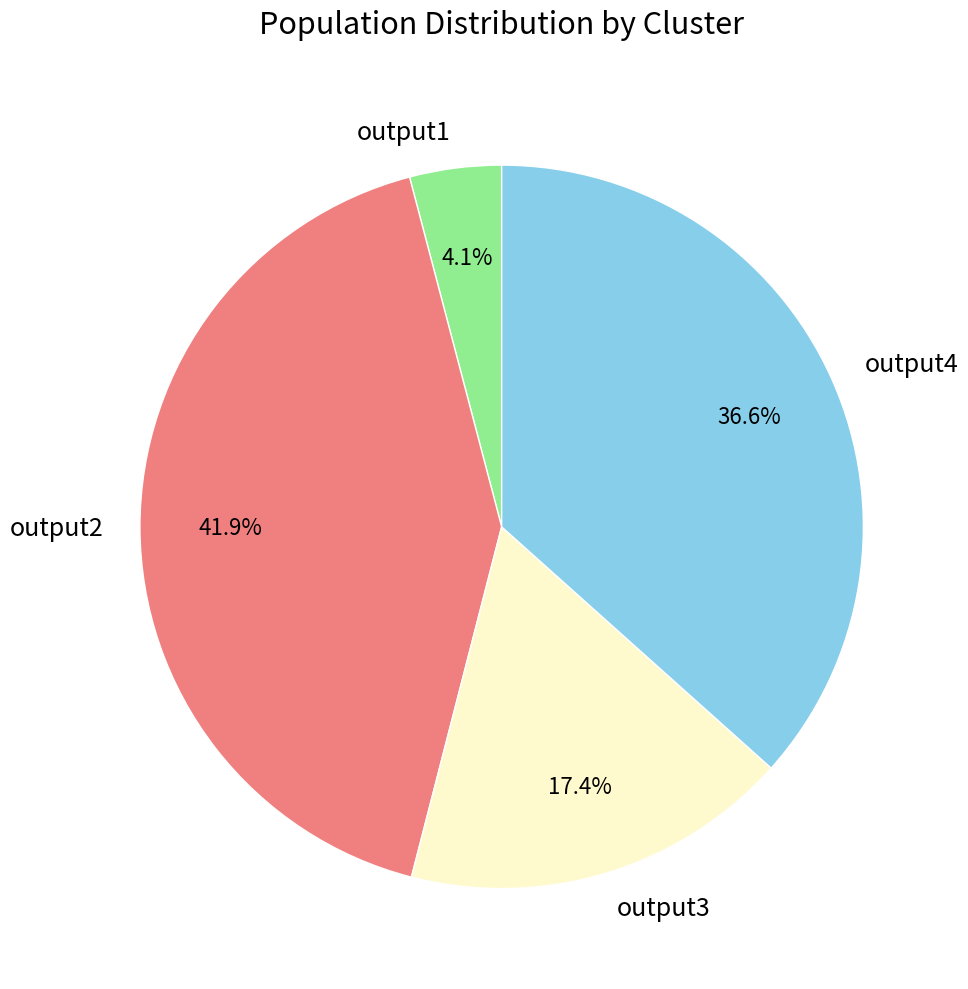

To the nearest percent, what is the difference between the largest and smallest slice percentages?

38%